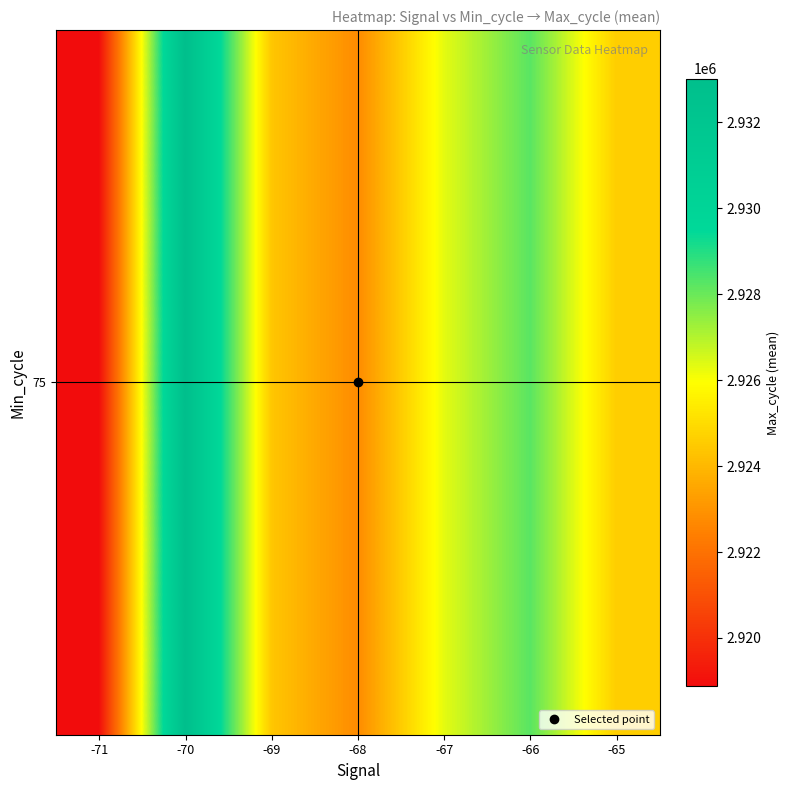

What is the average value?

2925451.5